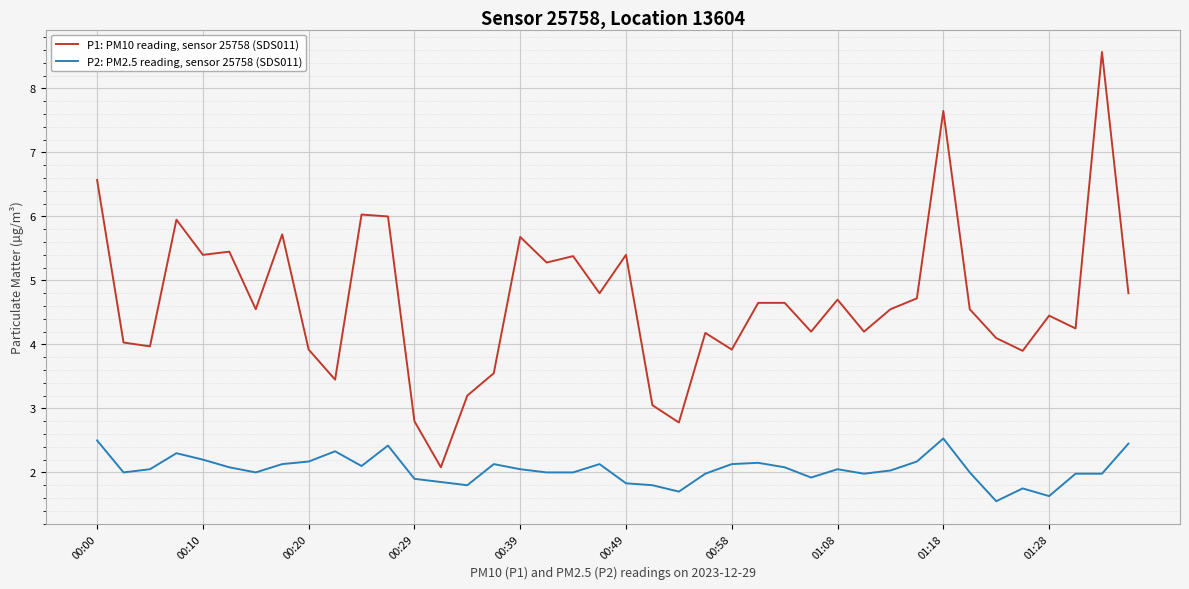

What is the difference between the maximum and minimum values in the P1: PM10 reading, sensor 25758 (SDS011) series?

6.5